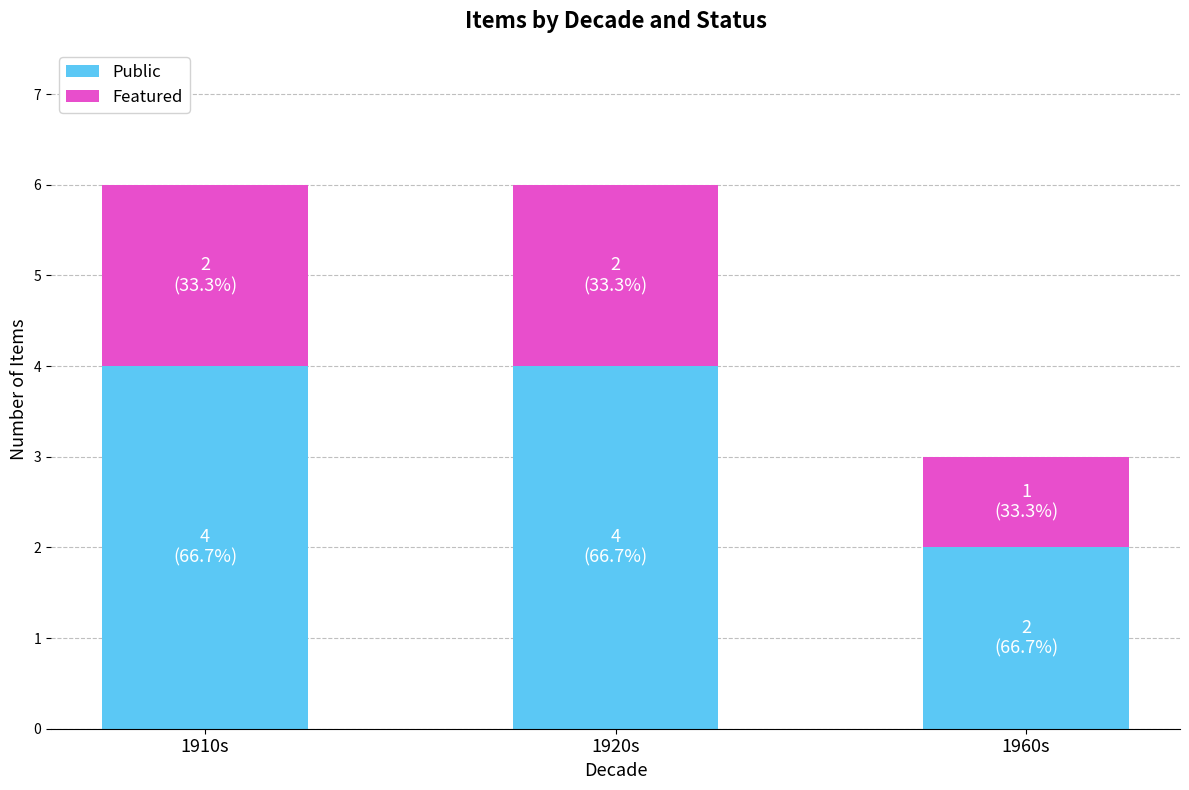

What is the average value of the Public series?

3